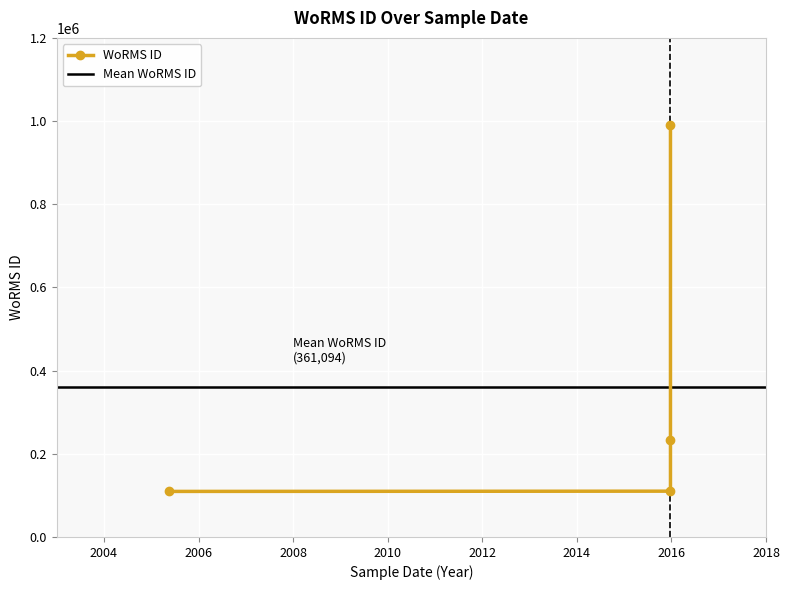

The chart shows a value of 233840 at 2015-12-24. True or false?

True